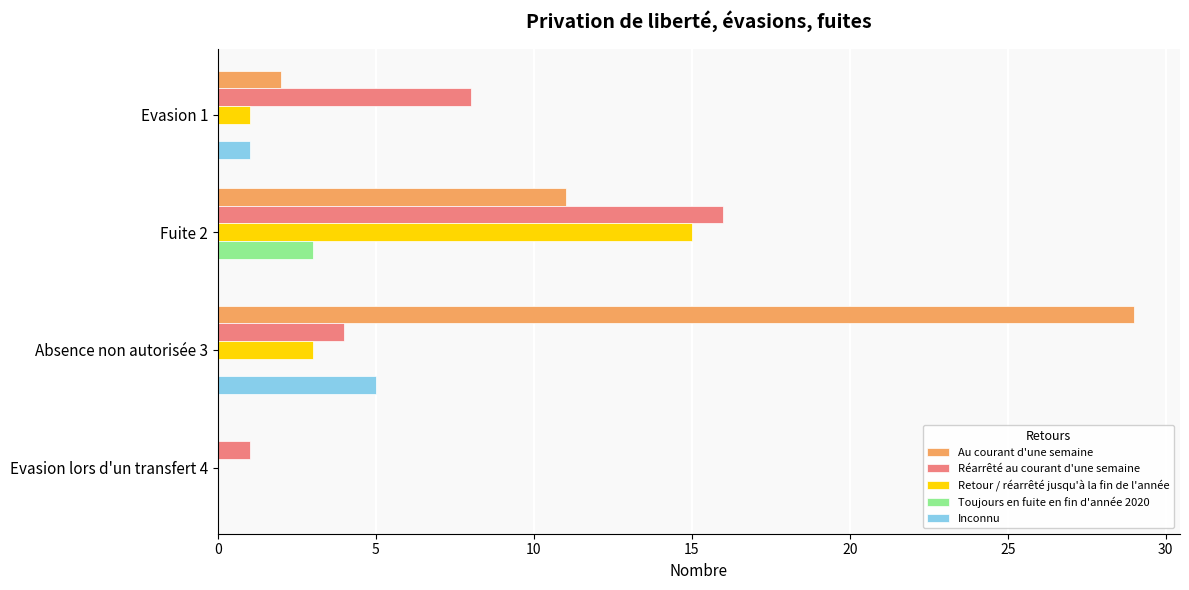

Which series changed the most between Fuite 2 and Absence non autorisée 3?

Au courant d'une semaine